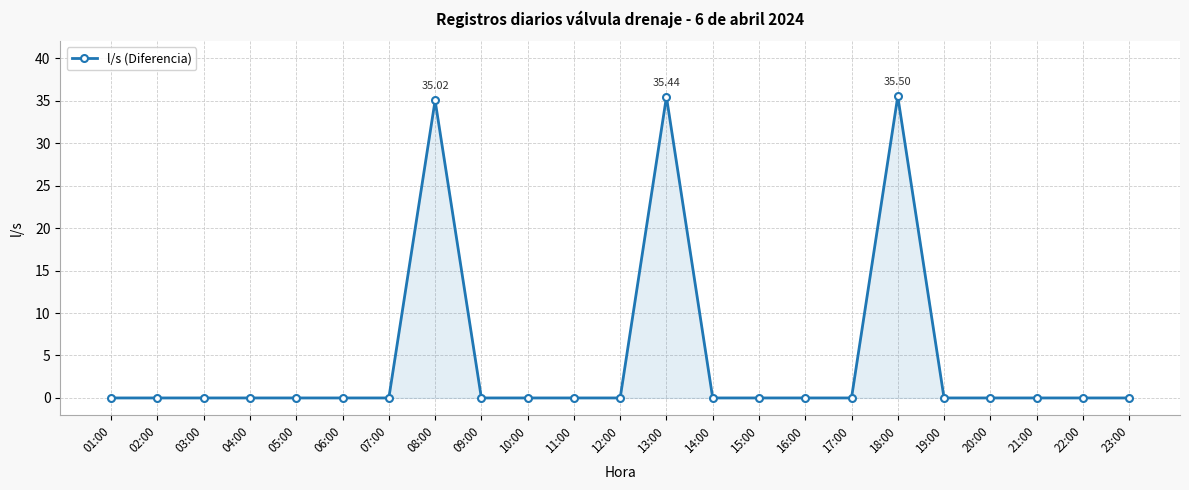

Which has a higher value, 15:00 or 18:00?

18:00